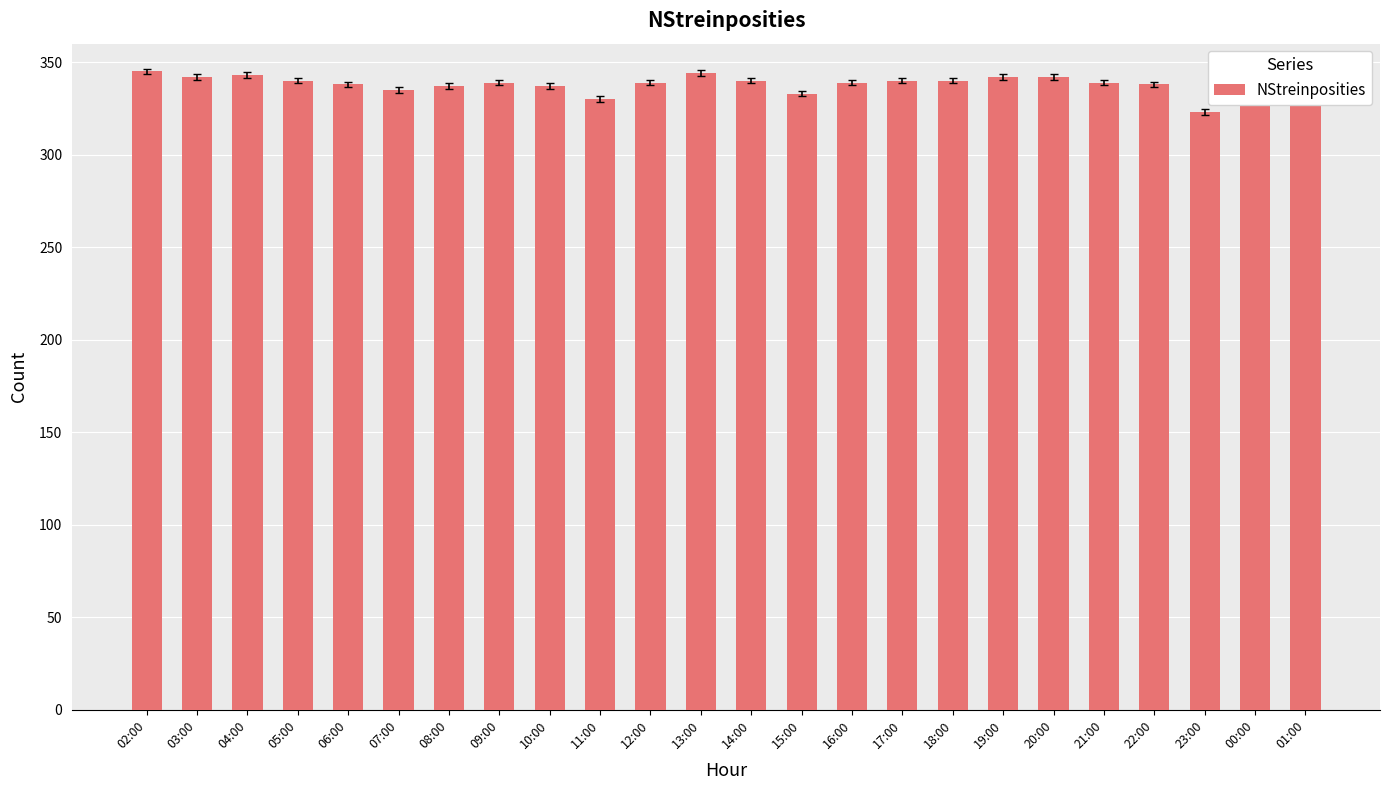

Rank the categories by value from highest to lowest.

01:00, 00:00, 02:00, 13:00, 04:00, 03:00, 19:00, 20:00, 05:00, 14:00, 17:00, 18:00, 09:00, 12:00, 16:00, 21:00, 06:00, 22:00, 08:00, 10:00, 07:00, 15:00, 11:00, 23:00